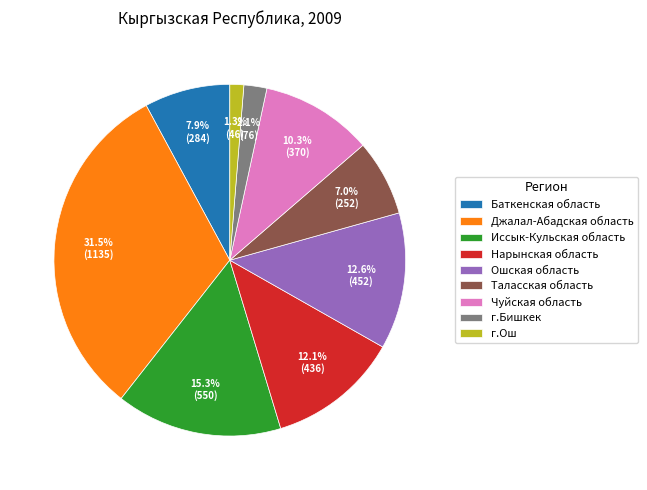

To the nearest percent, what is the combined percentage of Таласская область and Нарынская область?

19%